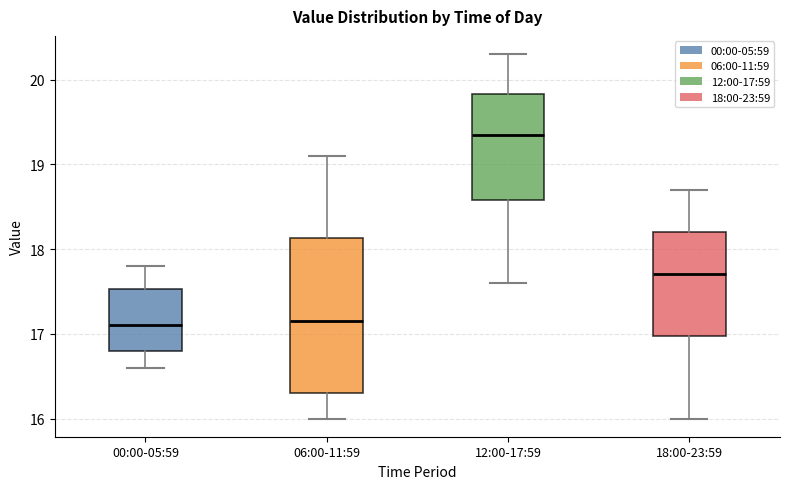

Reading left to right, transcribe this box plot: for each box, give where its median line is, the range the box spans, and where its two whiskers end, as read against the y-axis. The values are not printed on the chart, so give them approximately, as read against the axis.

00:00-05:59: median 17.1, box 16.8 to 17.5, whiskers 16.6 to 17.8
06:00-11:59: median 17.2, box 16.3 to 18.1, whiskers 16.0 to 19.1
12:00-17:59: median 19.4, box 18.6 to 19.8, whiskers 17.6 to 20.3
18:00-23:59: median 17.7, box 17.0 to 18.2, whiskers 16.0 to 18.7